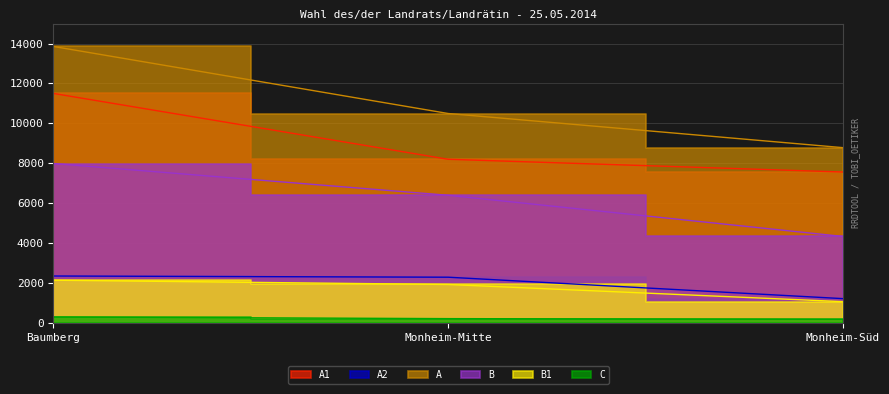

What is the label of the 1st point from the left?

Baumberg